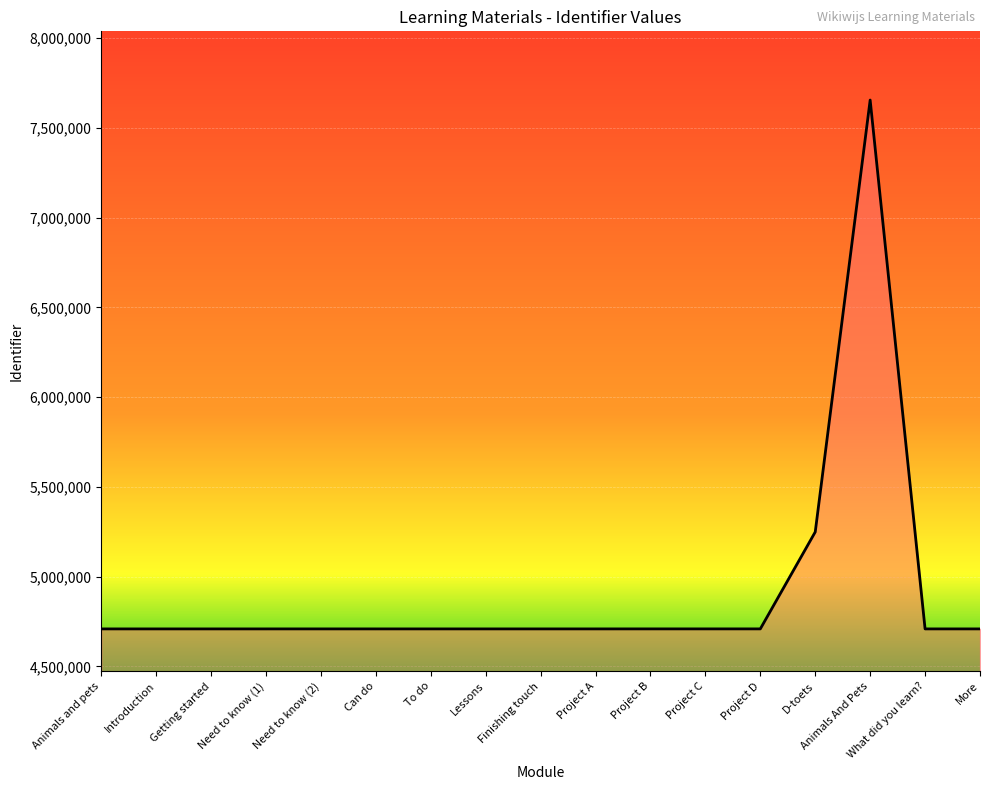

Which label corresponds to the largest value in the chart?

Animals And Pets